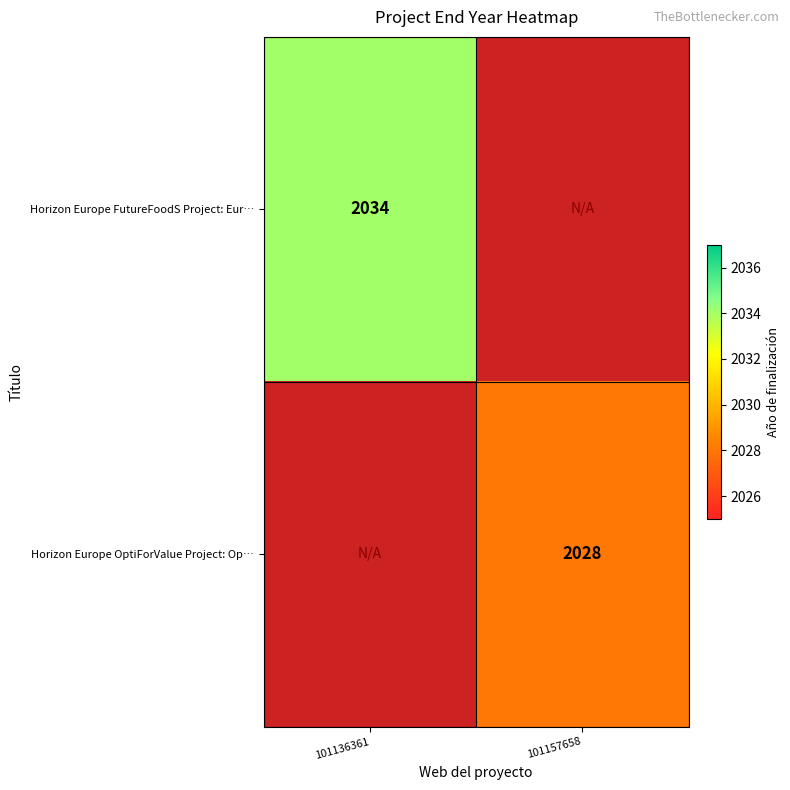

The Horizon Europe OptiForValue Project: Op… series shows 756 at 101157658. True or false?

False